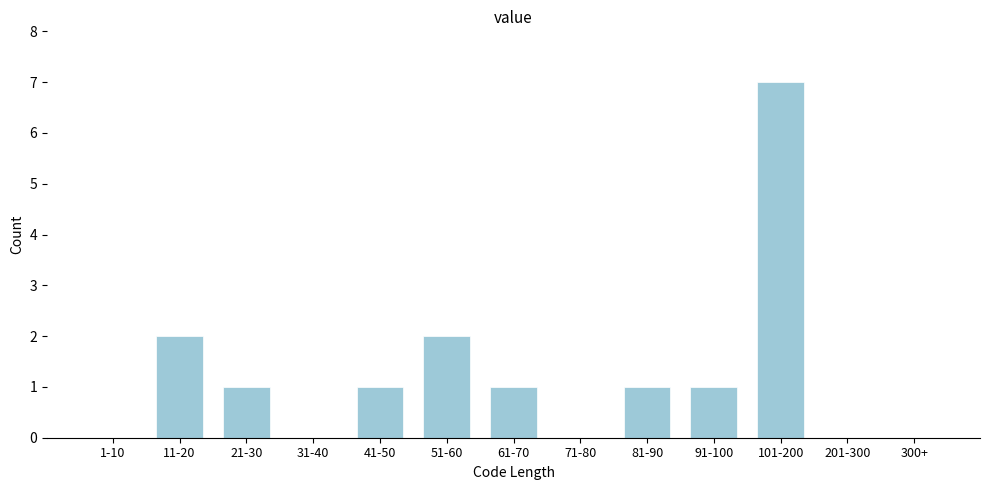

Reading right to left, transcribe all the data shown in this chart.

300+=0	201-300=0	101-200=7	91-100=1	81-90=1	71-80=0	61-70=1	51-60=2	41-50=1	31-40=0	21-30=1	11-20=2	1-10=0